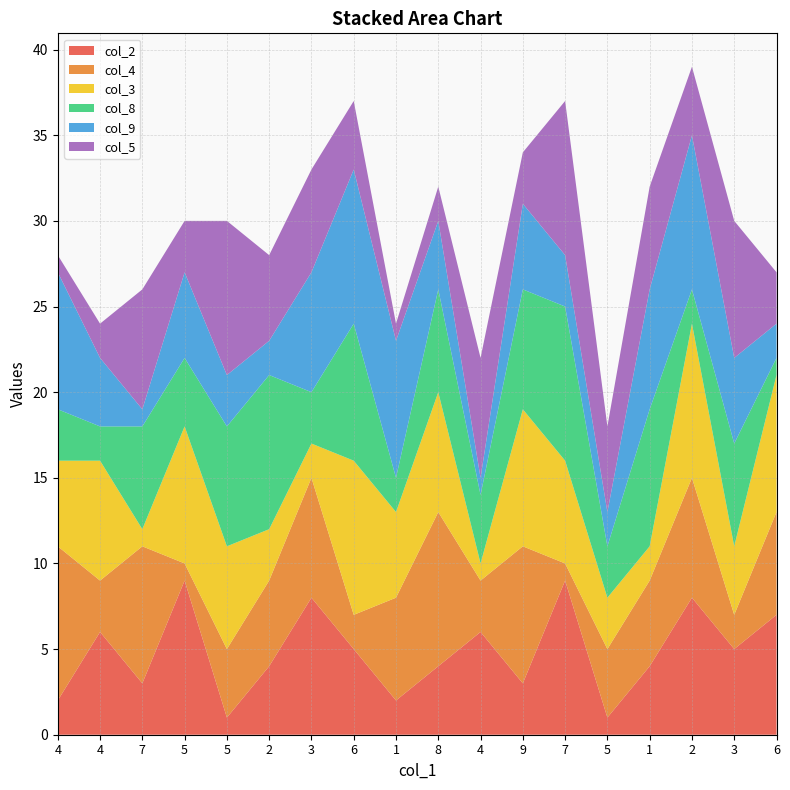

Reading left to right, extract all data points from this chart.

col_2: 2	6	3	9	1	4	8	5	2	4	6	3	9	1	4	8	5	7
col_4: 9	3	8	1	4	5	7	2	6	9	3	8	1	4	5	7	2	6
col_3: 5	7	1	8	6	3	2	9	5	7	1	8	6	3	2	9	4	8
col_8: 3	2	6	4	7	9	3	8	2	6	4	7	9	3	8	2	6	1
col_9: 8	4	1	5	3	2	7	9	8	4	1	5	3	2	7	9	5	2
col_5: 1	2	7	3	9	5	6	4	1	2	7	3	9	5	6	4	8	3